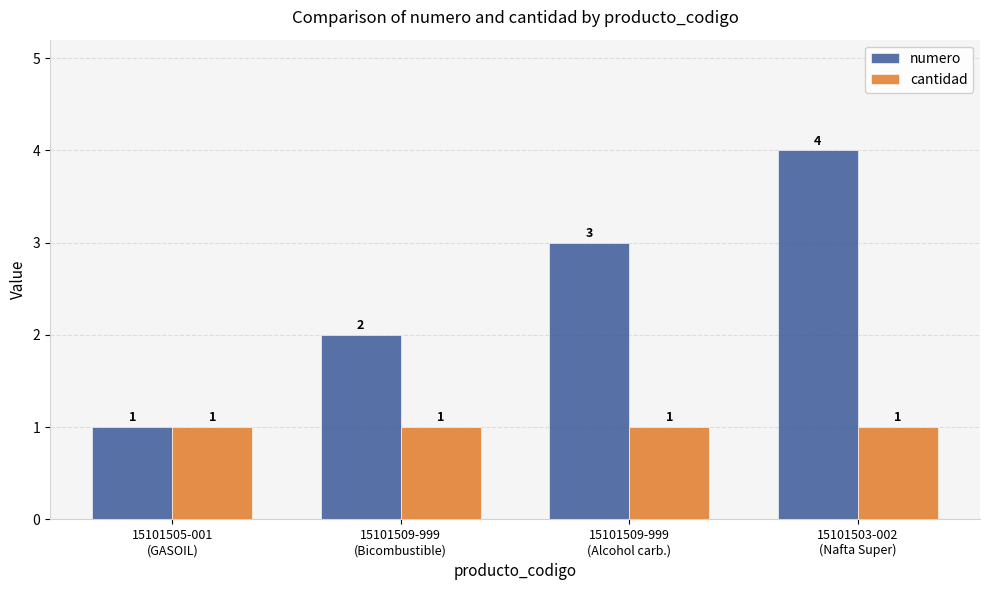

Which series changed the most between 15101509-999
(Bicombustible) and 15101509-999
(Alcohol carb.)?

numero